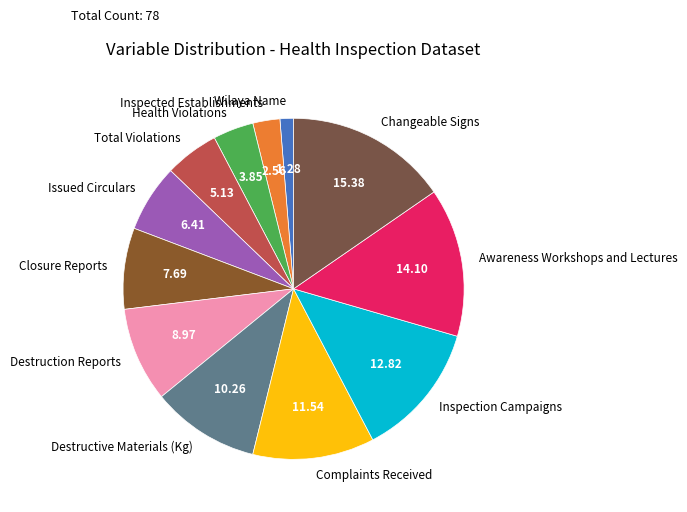

Combined, do Health Violations and Changeable Signs account for over 50%?

No